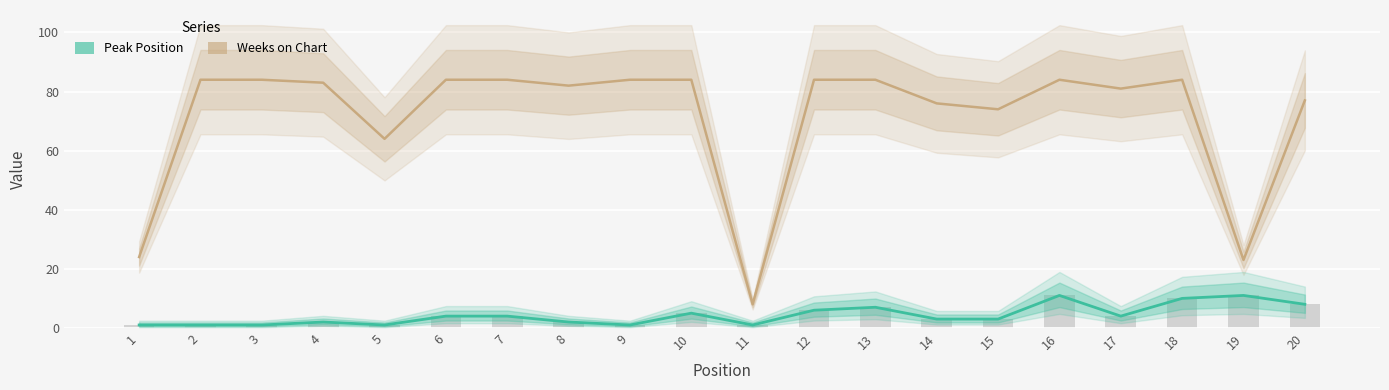

What is the total value across all series at 10?

89